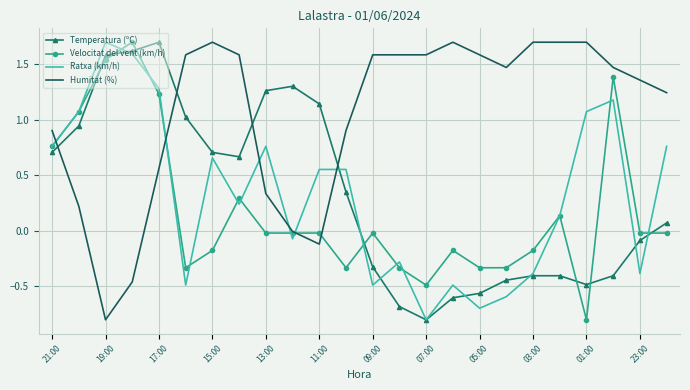

What is the minimum value for Velocitat del vent (km/h)?

-0.8